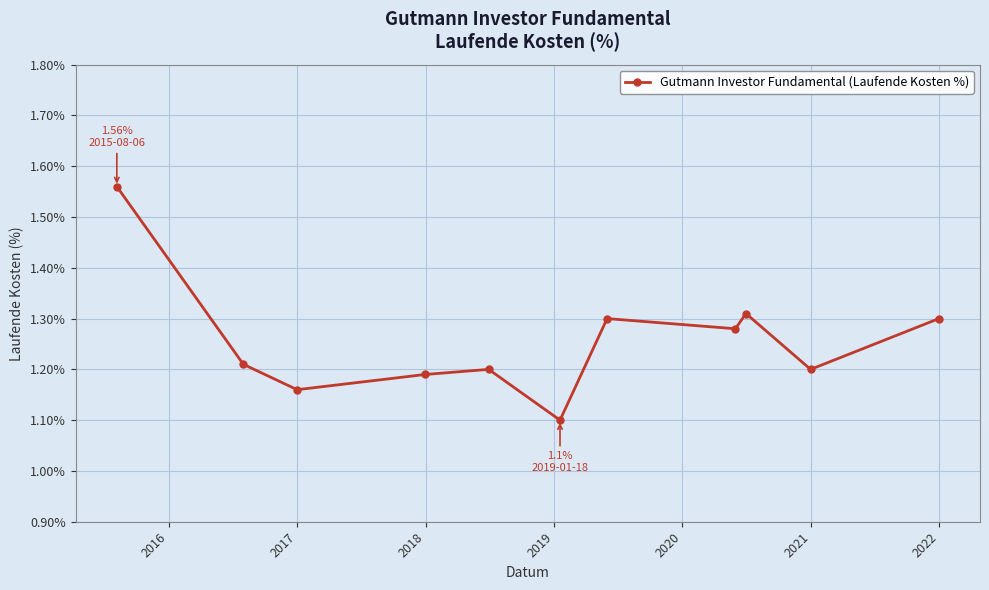

How many interior local peaks (higher than both neighbors) does the data have?

3